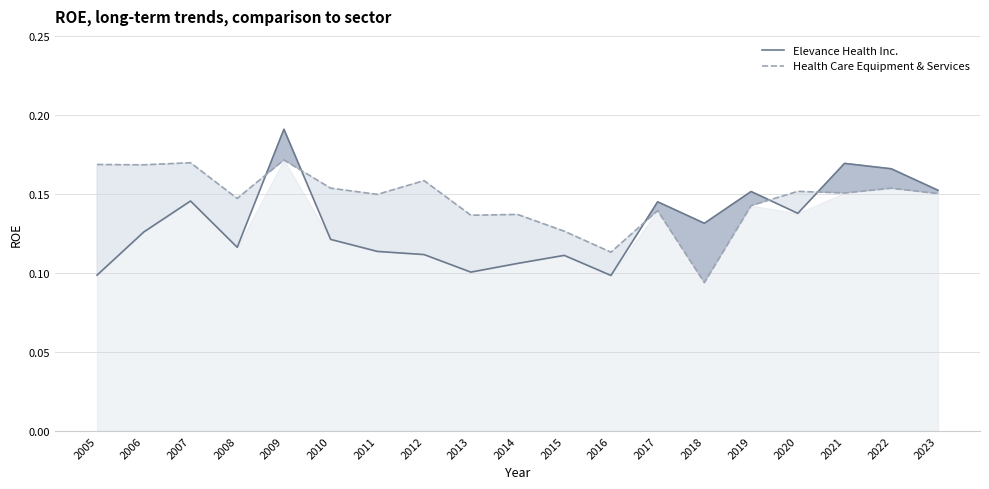

What is the average value of the Health Care Equipment & Services series?

0.1